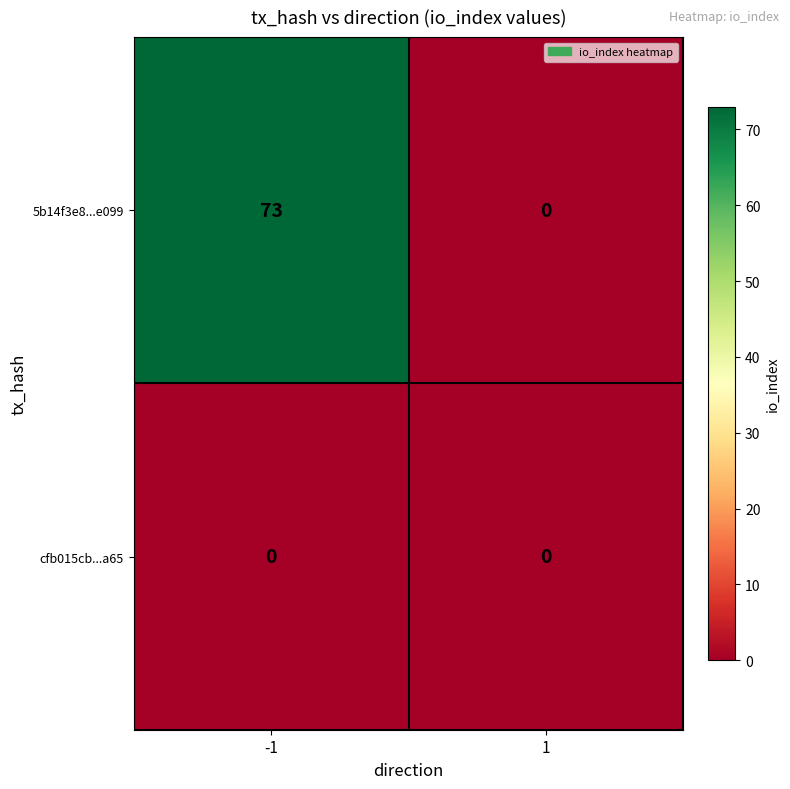

Reading left to right, extract all data points from this chart.

5b14f3e8...e099: -1=73	1=0
cfb015cb...a65: -1=0	1=0